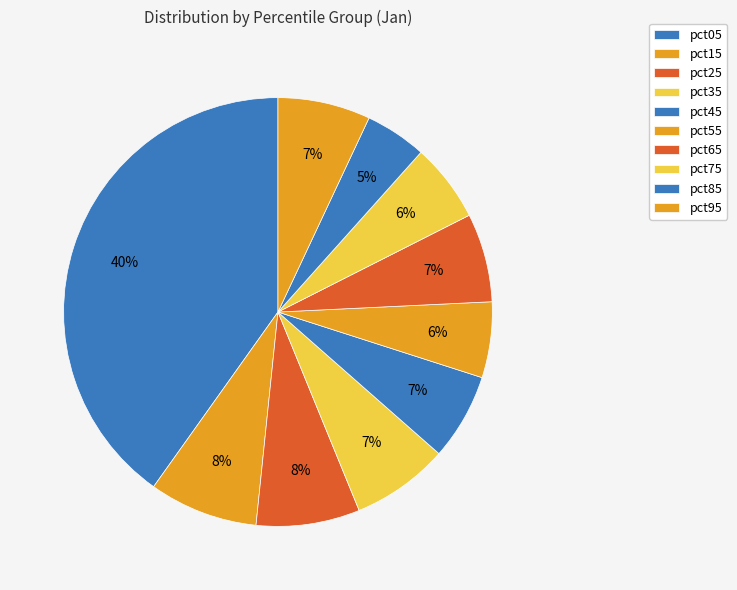

Is there any slice that represents more than half of the pie?

No